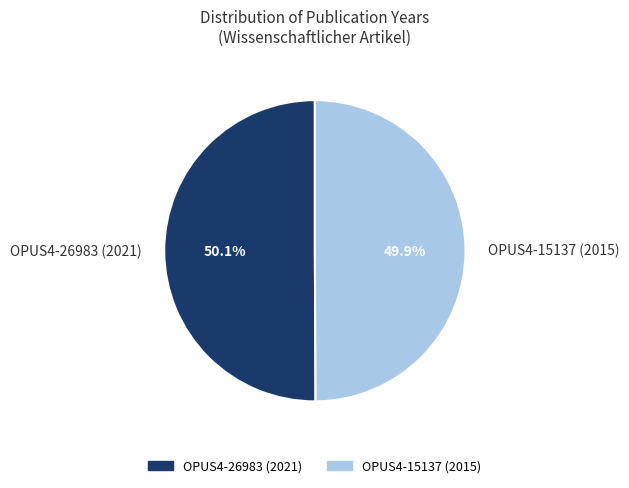

Approximately how many times larger is the value at OPUS4-15137 (2015) compared to OPUS4-26983 (2021)?

1.0